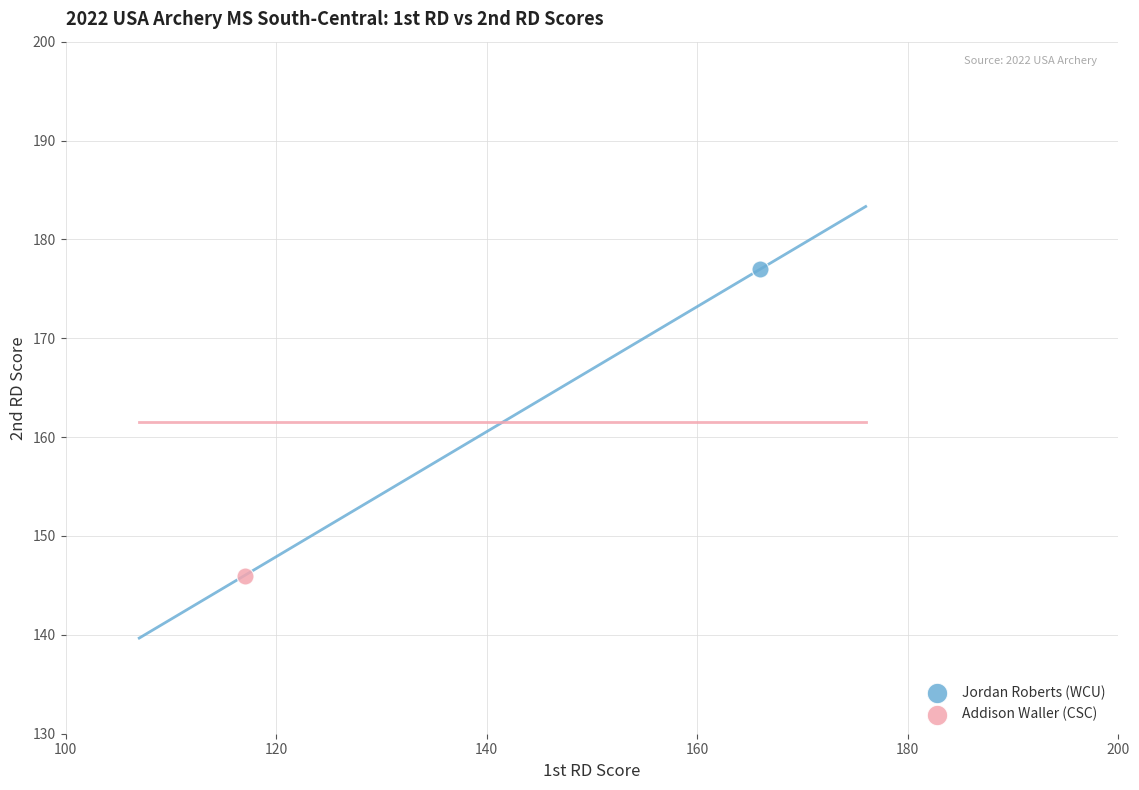

What are all the series names shown in the legend?

Jordan Roberts (WCU), Addison Waller (CSC)